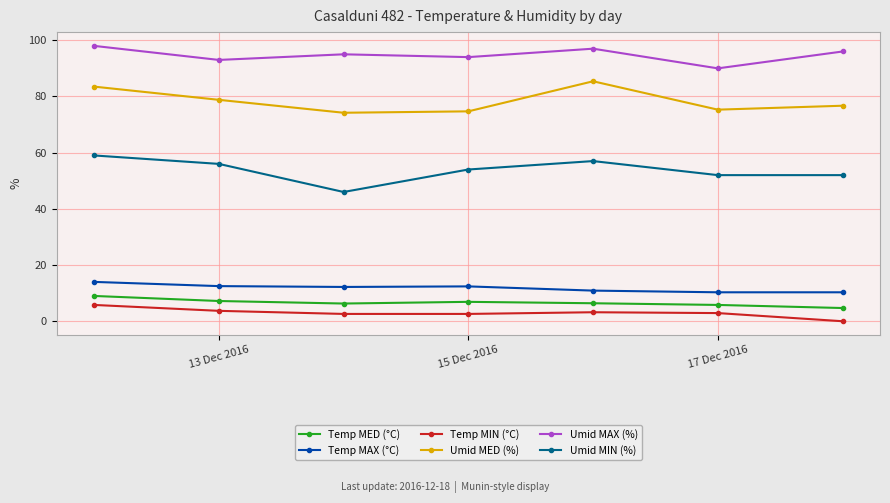

What is the sum of all Umid MED (%) values?

548.6